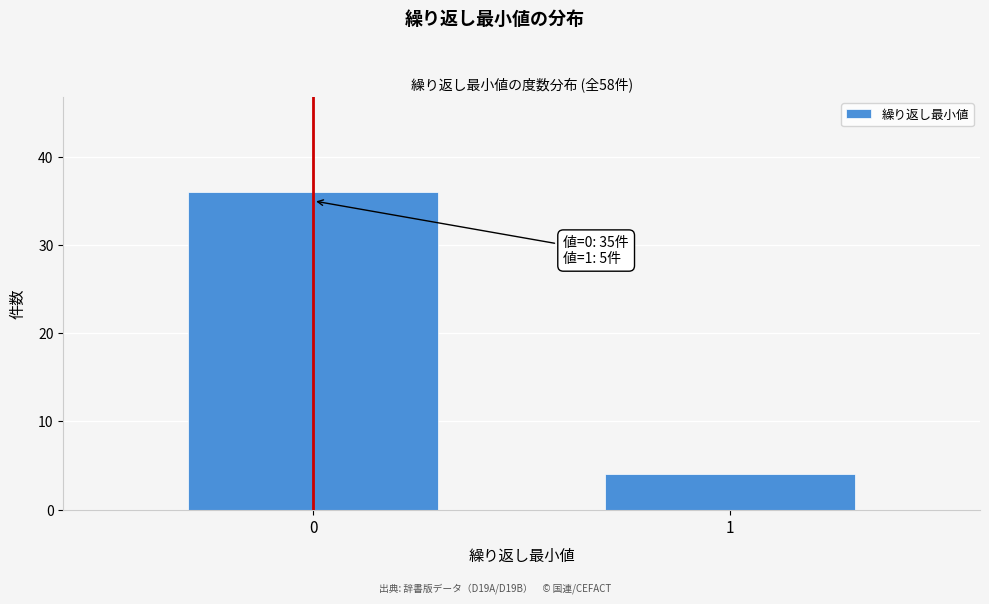

Reading left to right, list all the values displayed in this chart.

36	4